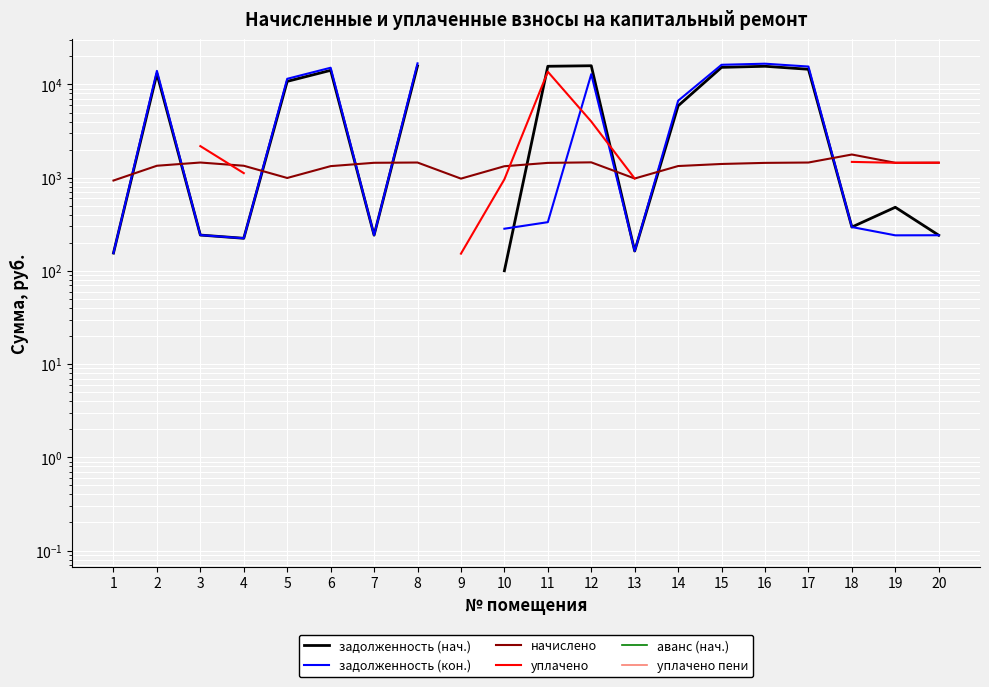

What is the smallest value displayed?

0.1